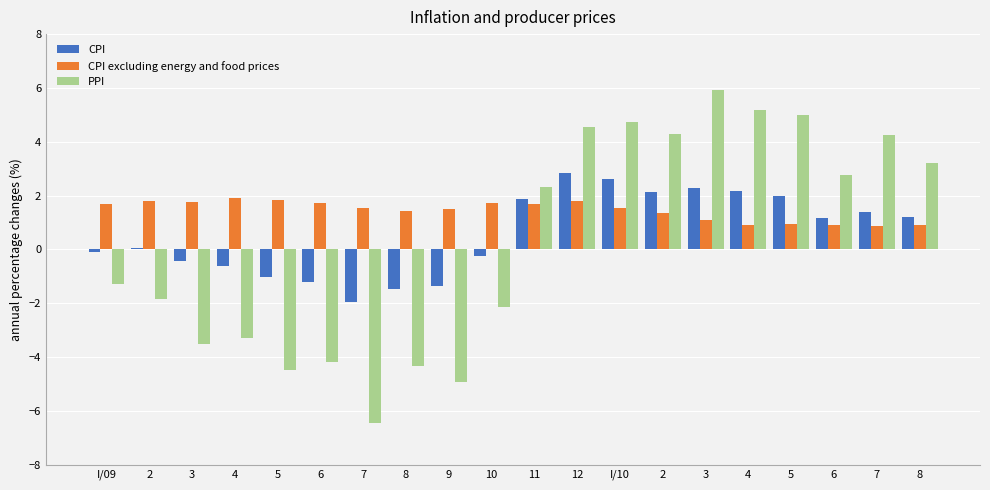

What are all the series names shown in the legend?

CPI, CPI excluding energy and food prices, PPI